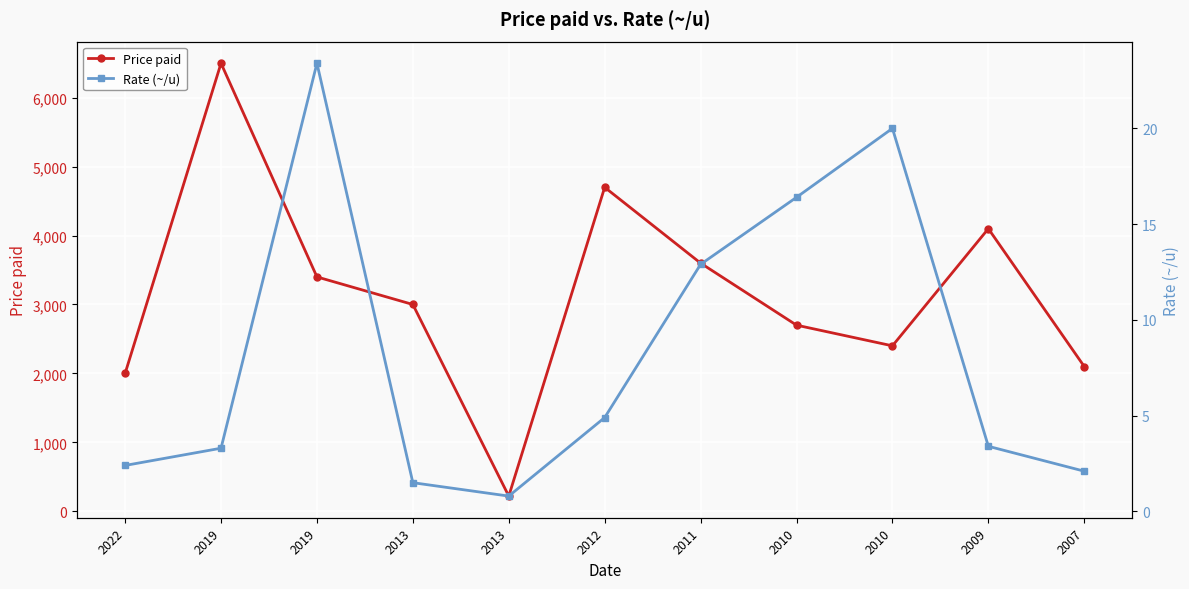

What is the smallest value displayed?

0.8